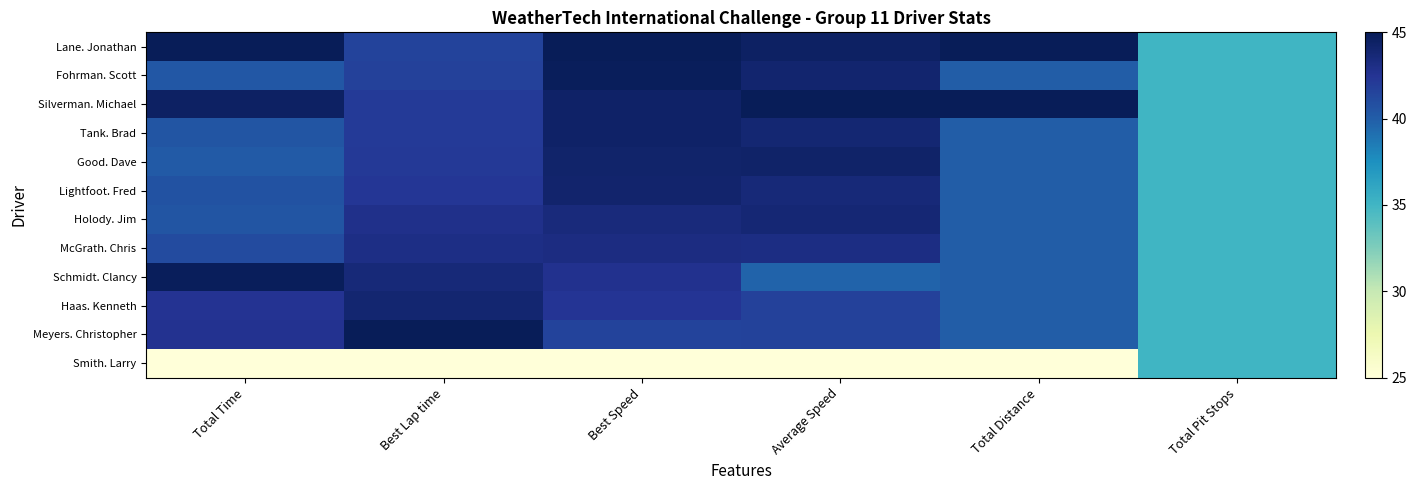

Reading left to right, extract all data points from this chart.

Lane. Jonathan: Total Time=45.0	Best Lap time=41.5	Best Speed=45.0	Average Speed=44.5	Total Distance=45.0	Total Pit Stops=35.0
Fohrman. Scott: Total Time=40.3	Best Lap time=41.7	Best Speed=44.8	Average Speed=44.0	Total Distance=40.0	Total Pit Stops=35.0
Silverman. Michael: Total Time=44.5	Best Lap time=42.1	Best Speed=44.3	Average Speed=45.0	Total Distance=45.0	Total Pit Stops=35.0
Tank. Brad: Total Time=40.5	Best Lap time=42.1	Best Speed=44.3	Average Speed=43.8	Total Distance=40.0	Total Pit Stops=35.0
Good. Dave: Total Time=40.2	Best Lap time=42.2	Best Speed=44.2	Average Speed=44.2	Total Distance=40.0	Total Pit Stops=35.0
Lightfoot. Fred: Total Time=40.7	Best Lap time=42.3	Best Speed=44.1	Average Speed=43.6	Total Distance=40.0	Total Pit Stops=35.0
Holody. Jim: Total Time=40.5	Best Lap time=42.8	Best Speed=43.5	Average Speed=43.8	Total Distance=40.0	Total Pit Stops=35.0
McGrath. Chris: Total Time=41.1	Best Lap time=43.1	Best Speed=43.2	Average Speed=43.2	Total Distance=40.0	Total Pit Stops=35.0
Schmidt. Clancy: Total Time=44.8	Best Lap time=43.6	Best Speed=42.7	Average Speed=39.7	Total Distance=40.0	Total Pit Stops=35.0
Haas. Kenneth: Total Time=42.5	Best Lap time=43.9	Best Speed=42.4	Average Speed=41.7	Total Distance=40.0	Total Pit Stops=35.0
Meyers. Christopher: Total Time=42.6	Best Lap time=45.0	Best Speed=41.5	Average Speed=41.6	Total Distance=40.0	Total Pit Stops=35.0
Smith. Larry: Total Time=25.0	Best Lap time=25.0	Best Speed=25.0	Average Speed=25.0	Total Distance=25.0	Total Pit Stops=35.0